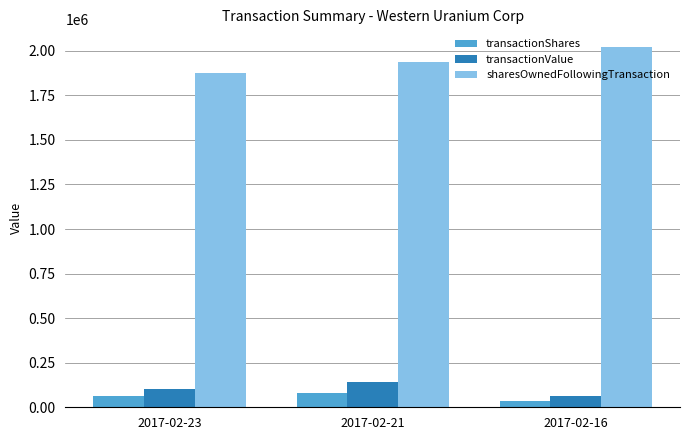

At how many categories does at least one series exceed 1770462?

3